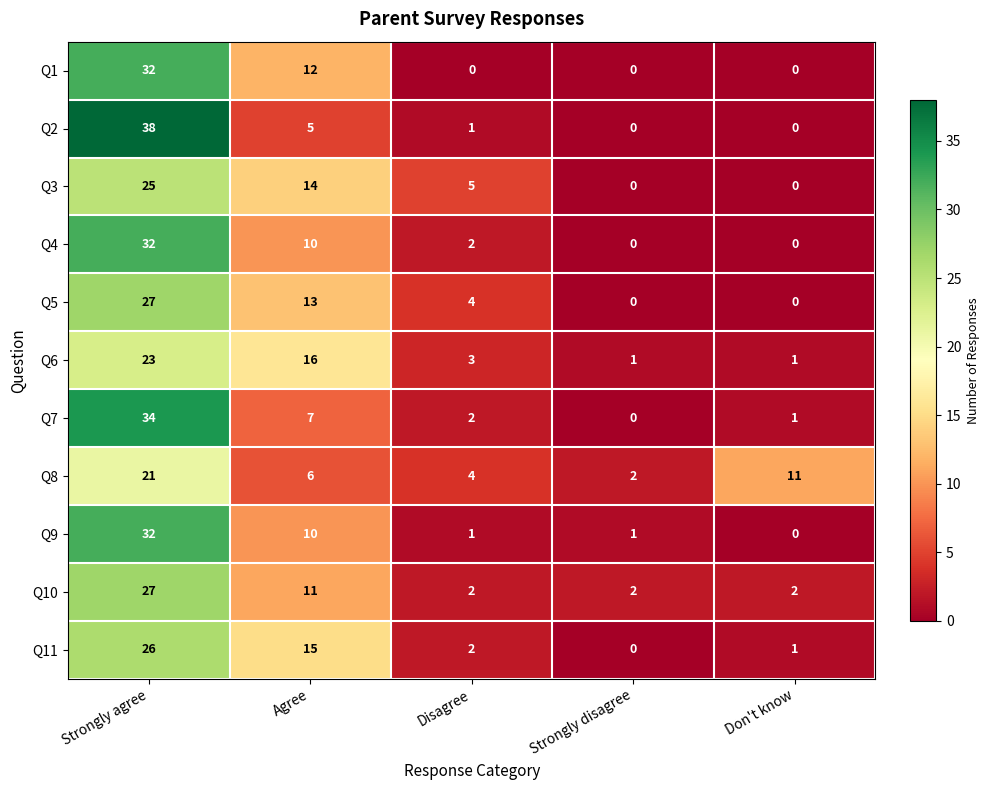

True or false: Q2 has a value of 0 at Don't know.

True